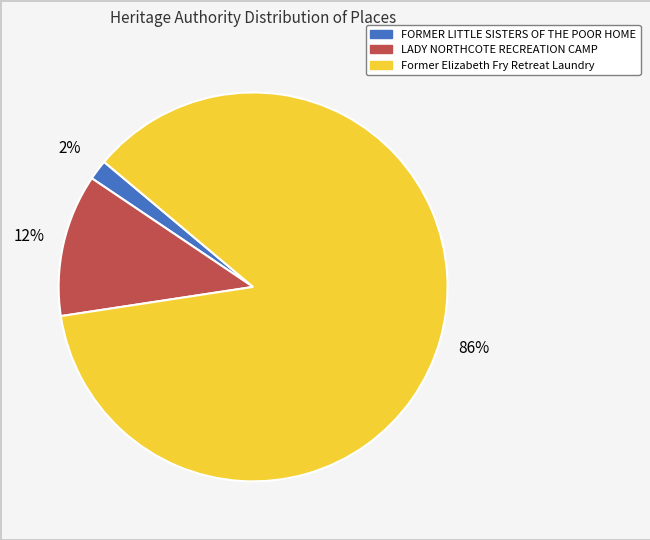

Count the number of slices in the pie.

3